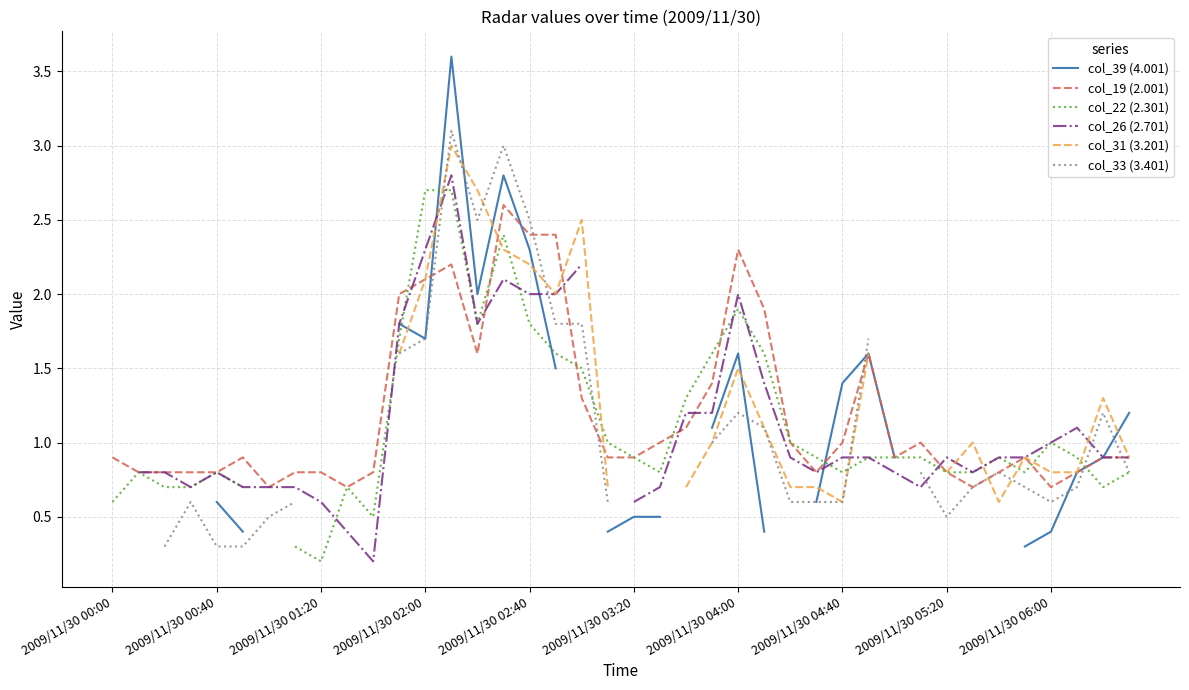

Between which two adjacent categories do col_33 (3.401) and col_31 (3.201) first intersect?

12 and 13